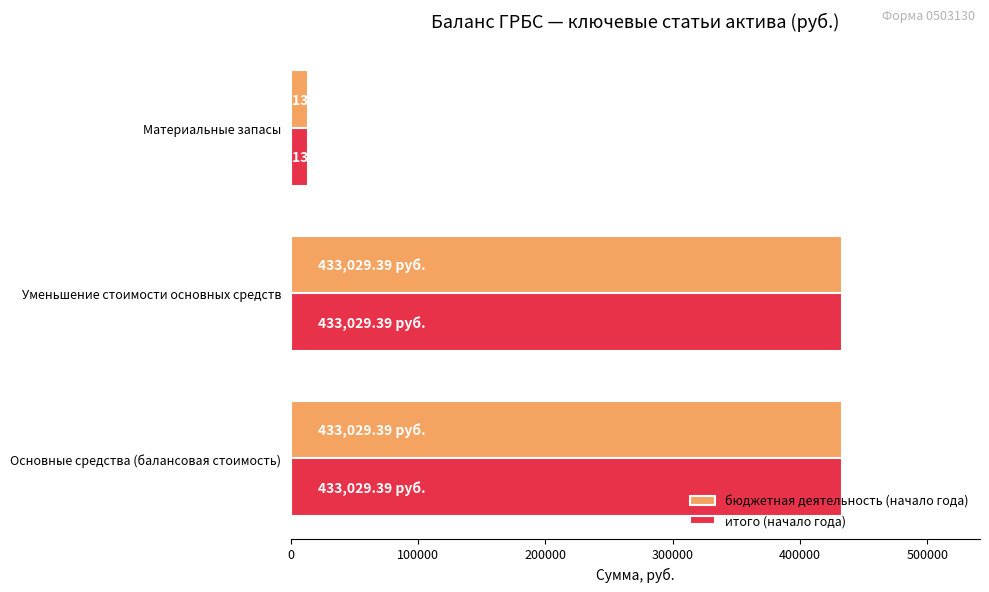

What is the average value of the бюджетная деятельность (начало года) series?

293195.4